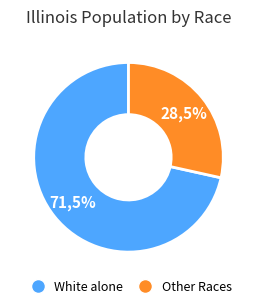

Is it true that Native Hawaiian and Other Pacific is 7% of the pie?

False